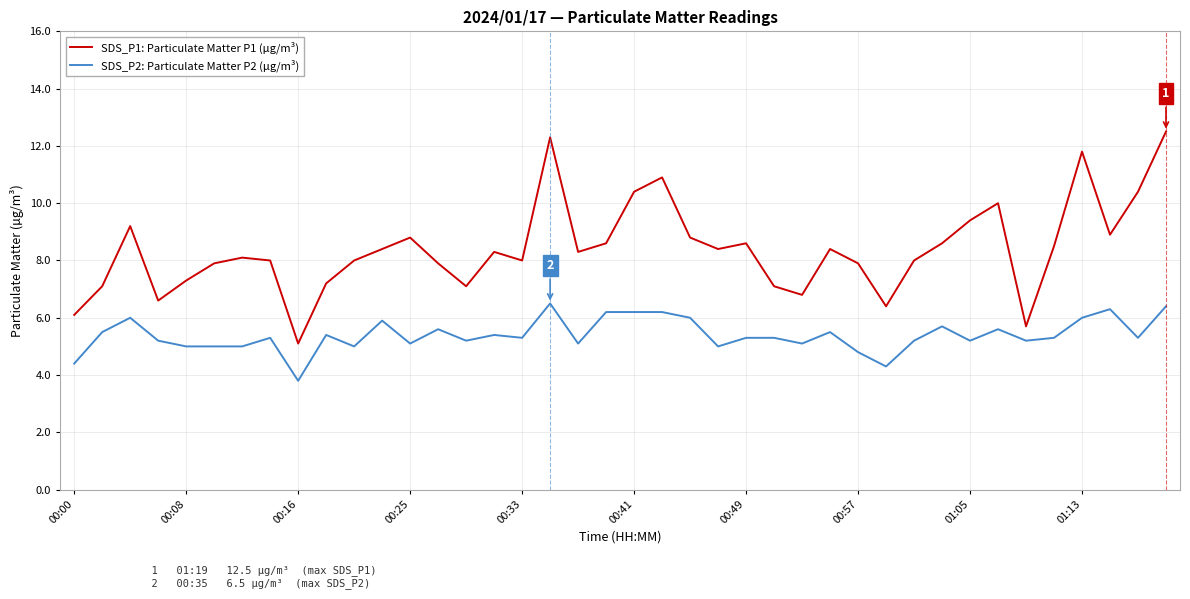

List the series in order of their peak value, highest first.

SDS_P1: Particulate Matter P1 (µg/m³), SDS_P2: Particulate Matter P2 (µg/m³)